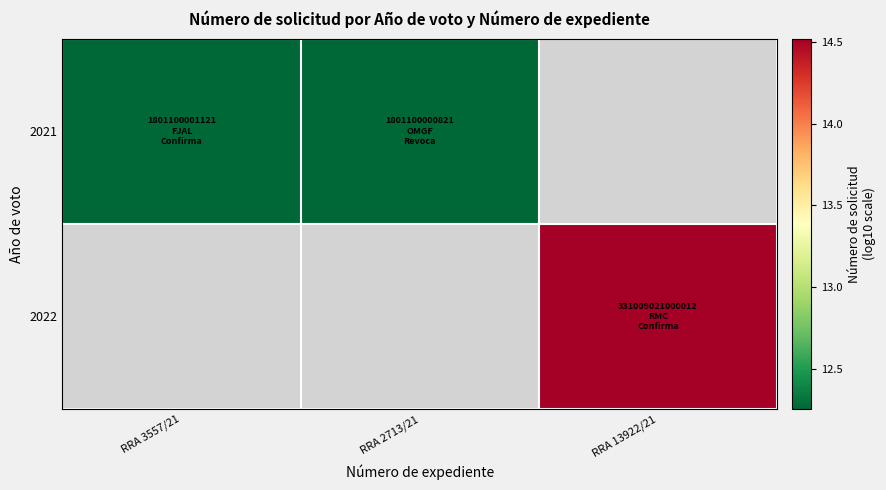

Count the number of categories in the chart.

3